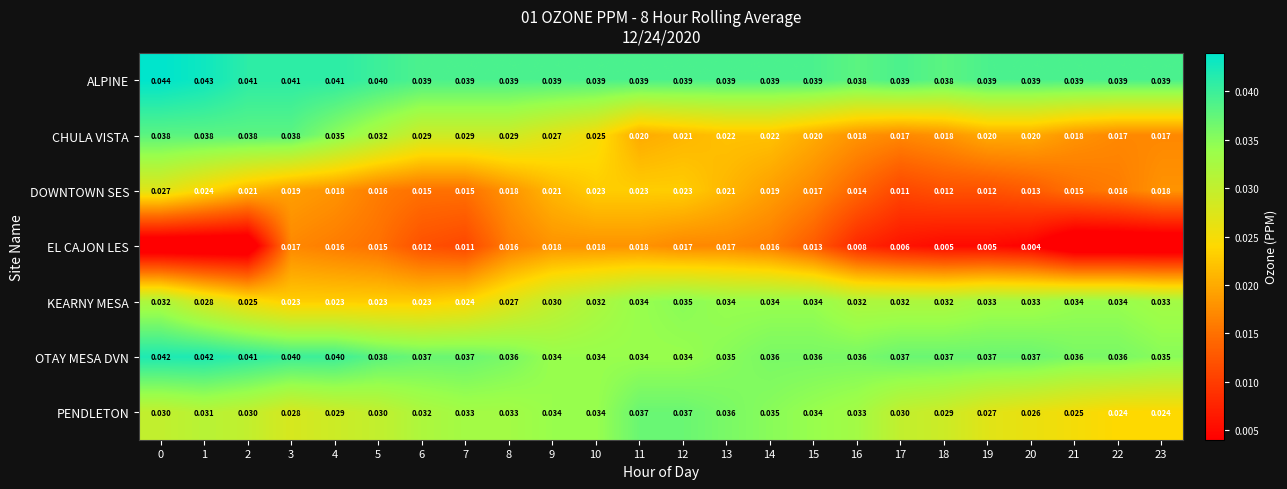

Which series changed the most between 16 and 20?

PENDLETON